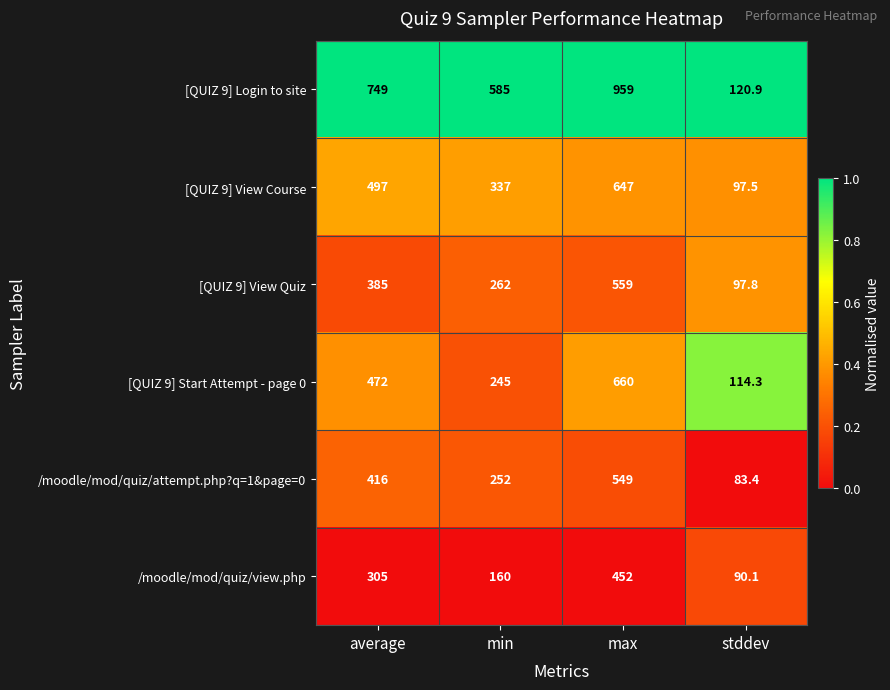

At max, list the series in order from smallest to largest.

/moodle/mod/quiz/view.php, /moodle/mod/quiz/attempt.php?q=1&page=0, [QUIZ 9] View Quiz, [QUIZ 9] View Course, [QUIZ 9] Start Attempt - page 0, [QUIZ 9] Login to site